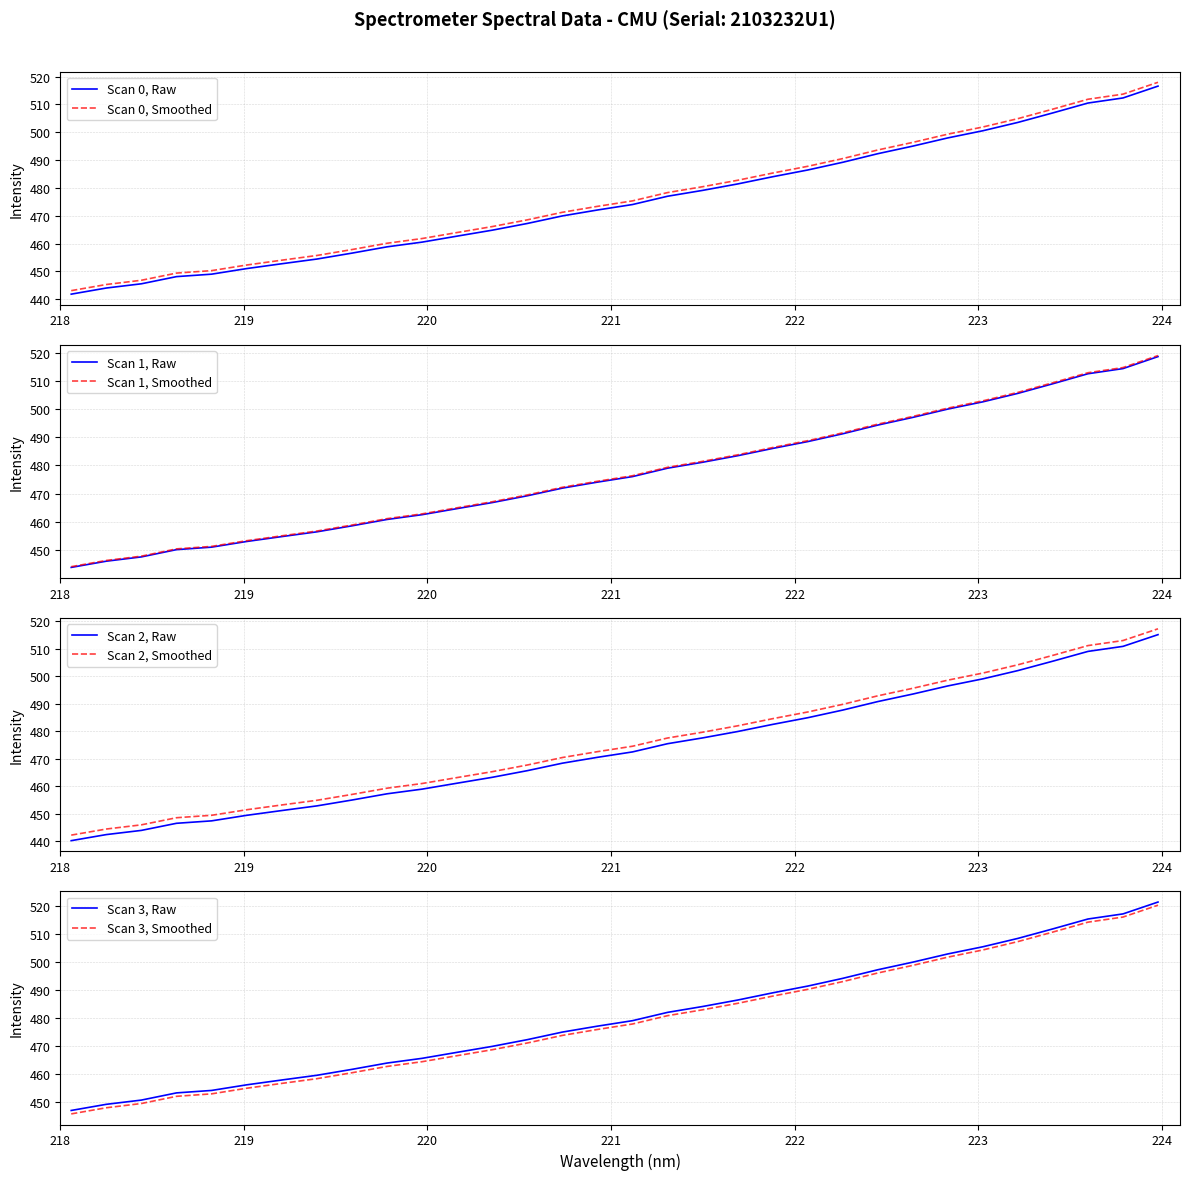

At which label is the value closest to 479?

221.4993